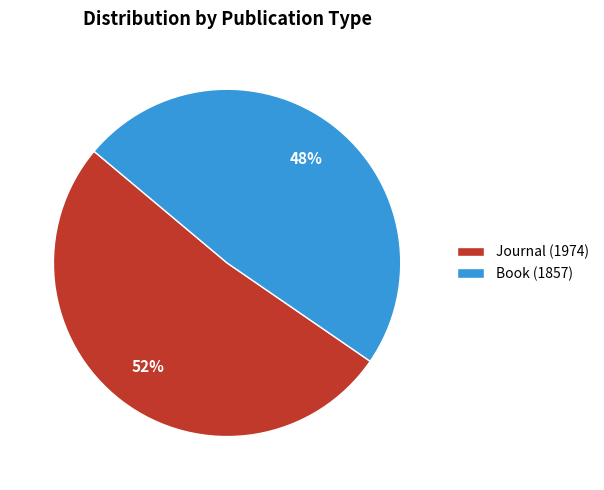

What is the largest slice in the pie chart?

Journal